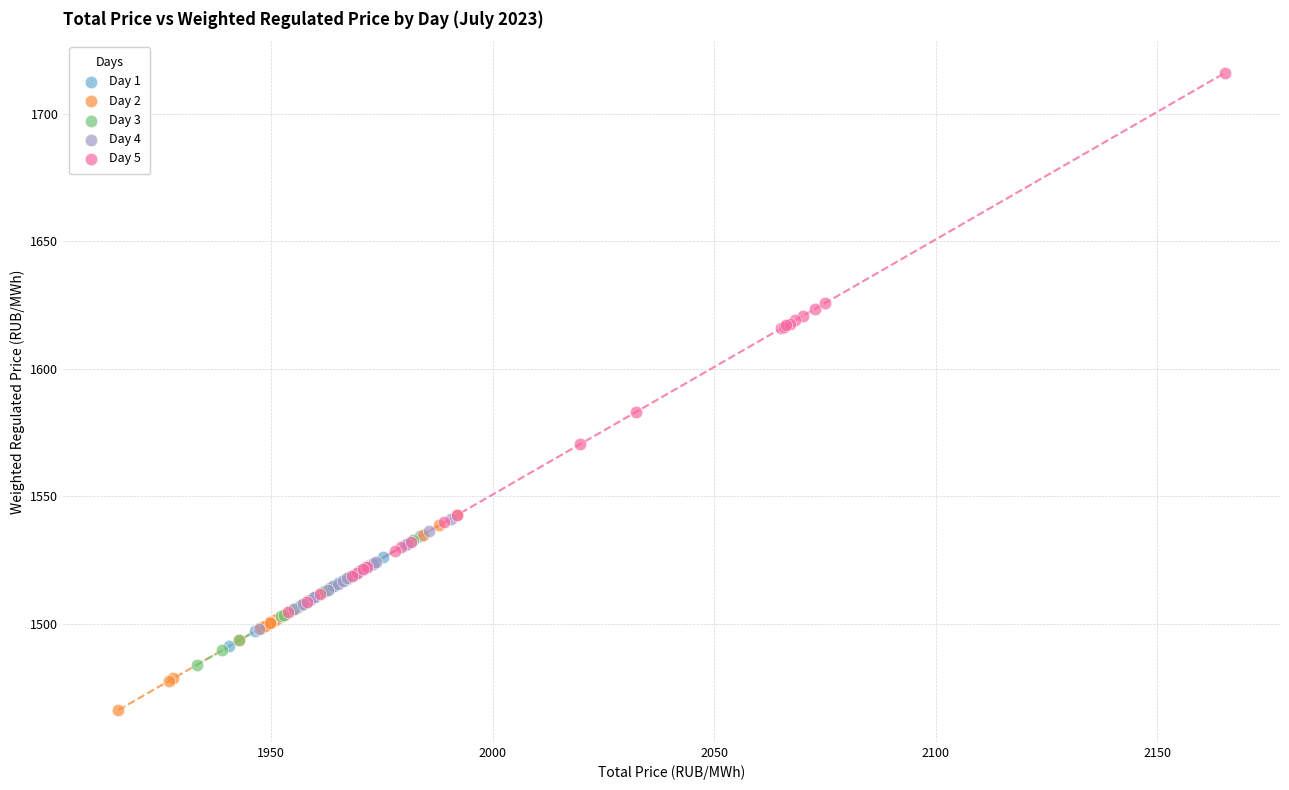

Which series contains the highest Y value?

Day 5